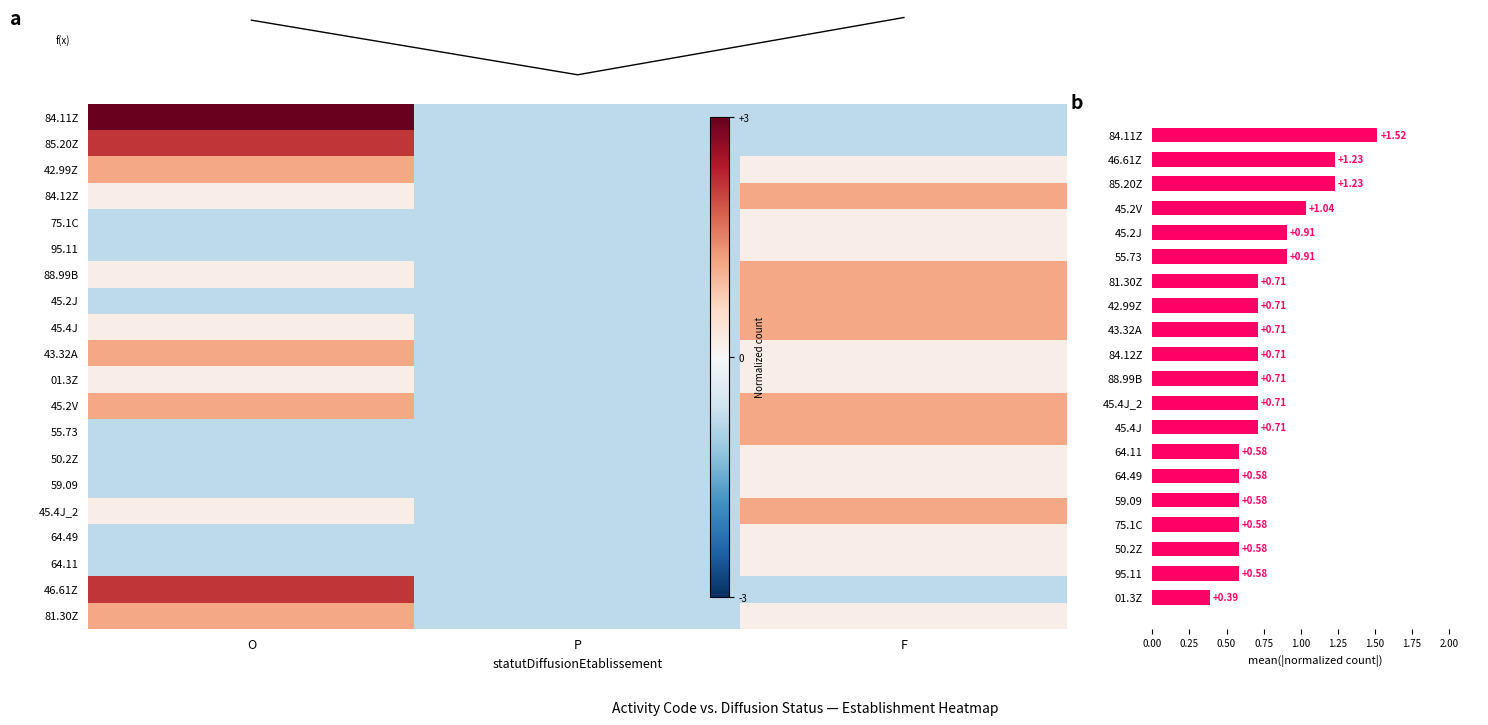

How many distinct data groups are displayed?

20